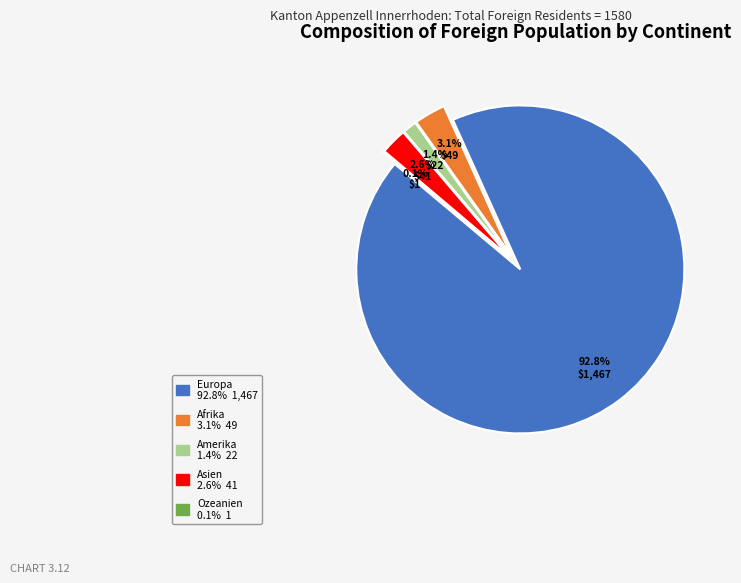

What percentage do Europa and Afrika together represent?

95.9%